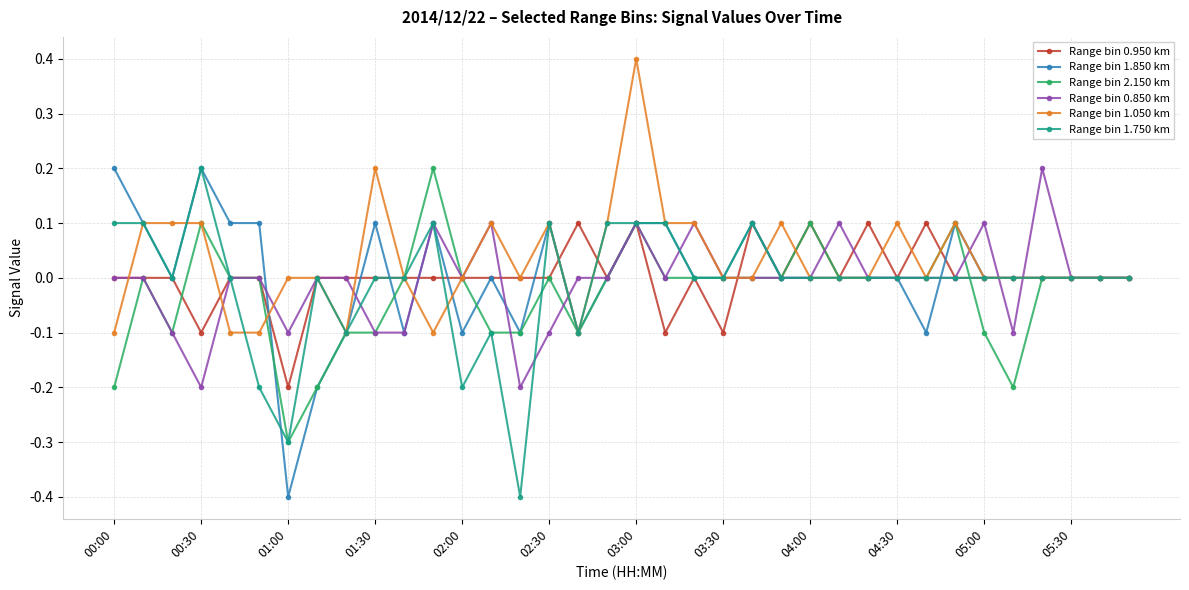

What is the lowest value of the Range bin 2.150 km series?

-0.3